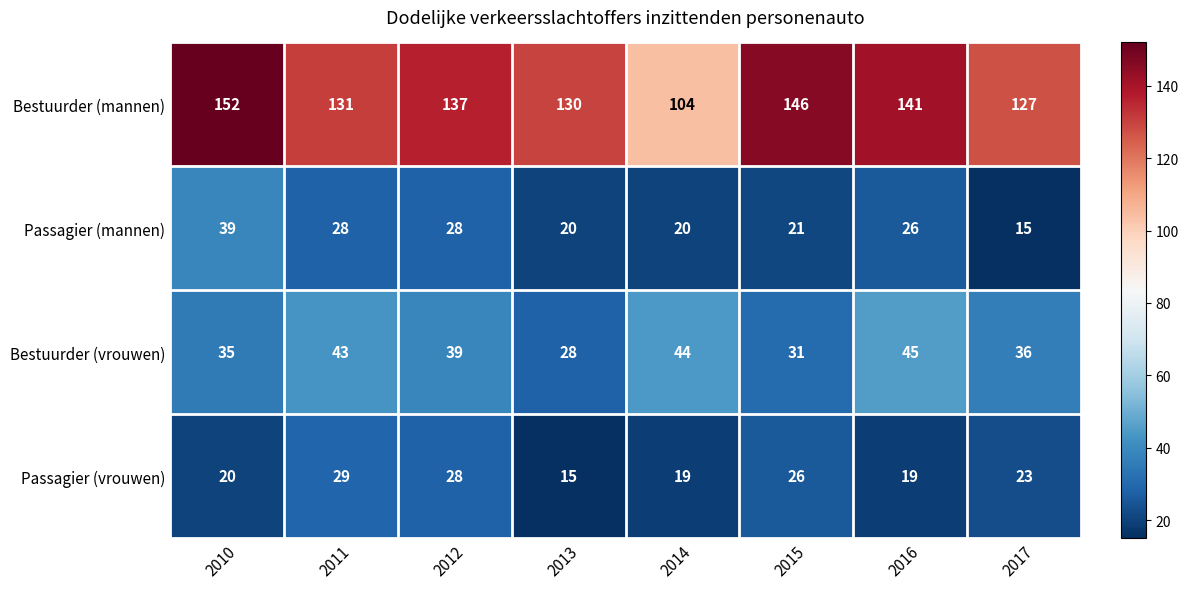

At how many categories does at least one series exceed 82?

8